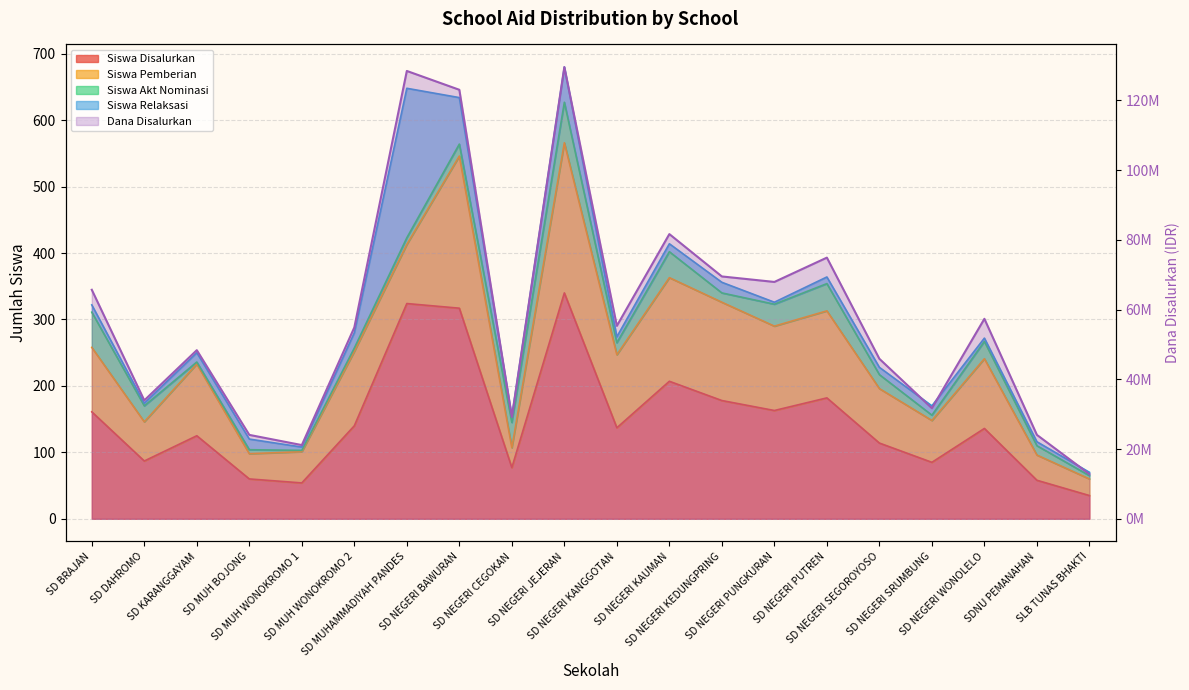

Rank the categories by value from highest to lowest.

SD NEGERI JEJERAN, SD MUHAMMADIYAH PANDES, SD NEGERI BAWURAN, SD NEGERI KAUMAN, SD NEGERI PUTREN, SD NEGERI KEDUNGPRING, SD NEGERI PUNGKURAN, SD BRAJAN, SD NEGERI WONOLELO, SD NEGERI KANGGOTAN, SD MUH WONOKROMO 2, SD KARANGGAYAM, SD NEGERI SEGOROYOSO, SD DAHROMO, SD NEGERI SRUMBUNG, SD NEGERI CEGOKAN, SD MUH BOJONG, SDNU PEMANAHAN, SD MUH WONOKROMO 1, SLB TUNAS BHAKTI